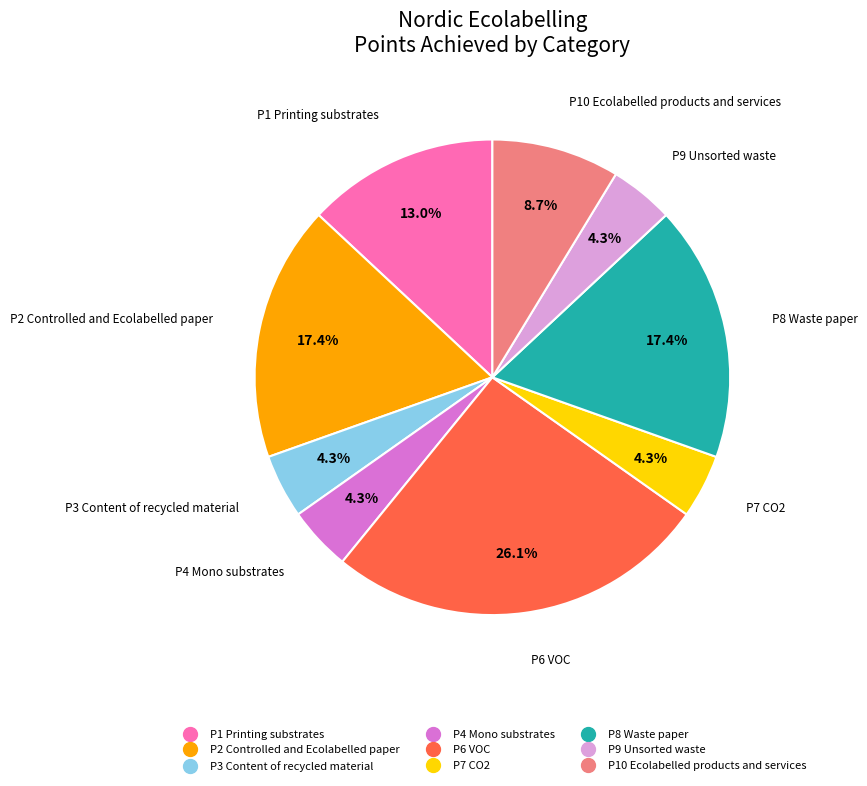

Is there a majority slice in this chart?

No